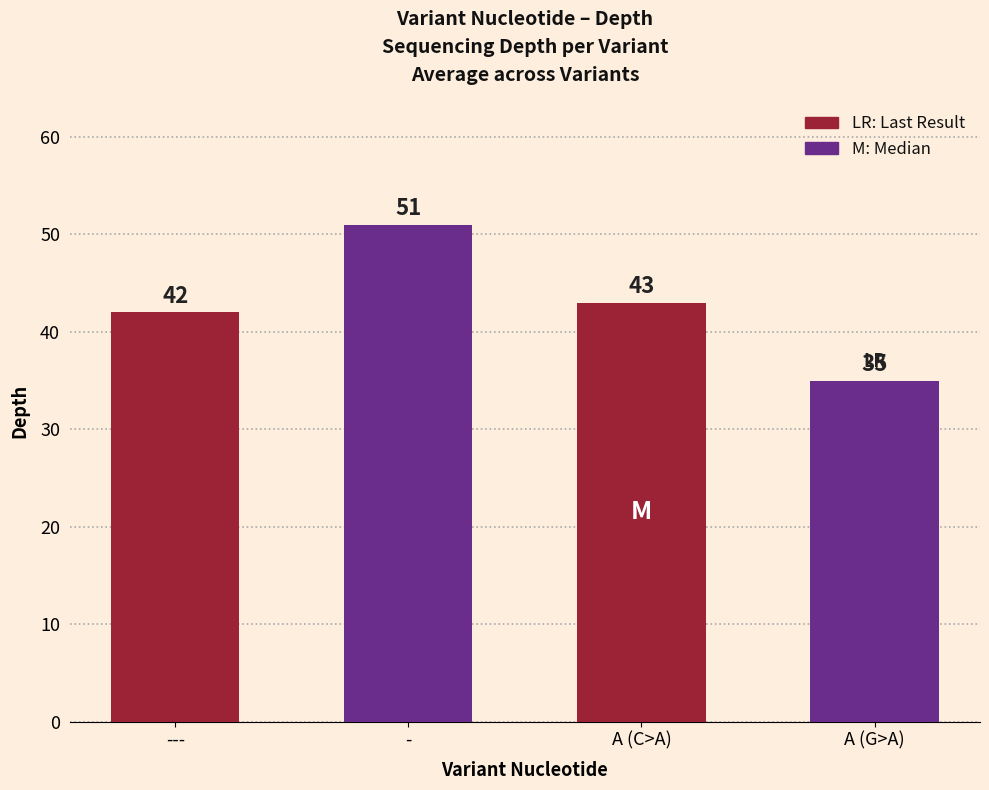

What is the greatest value displayed?

51